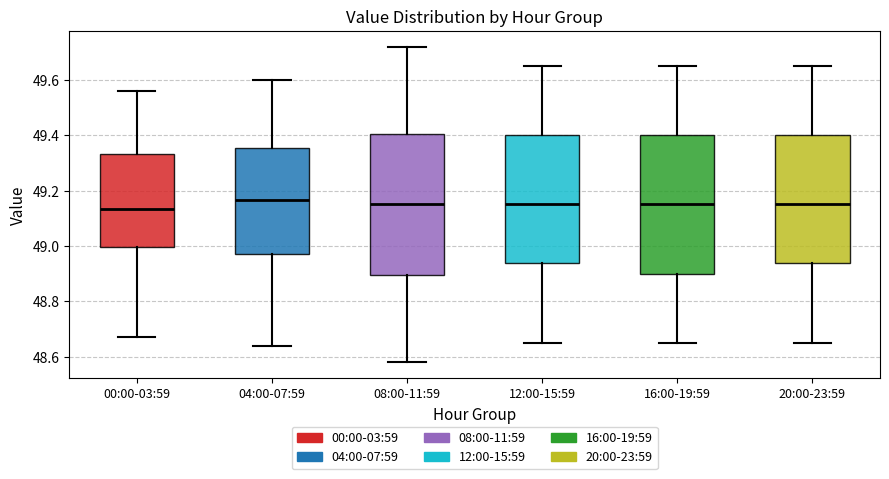

Where does the lower whisker of the box for 12:00-15:59 end on the y-axis? The values are not printed on the chart, so give them approximately, as read against the axis.

48.66